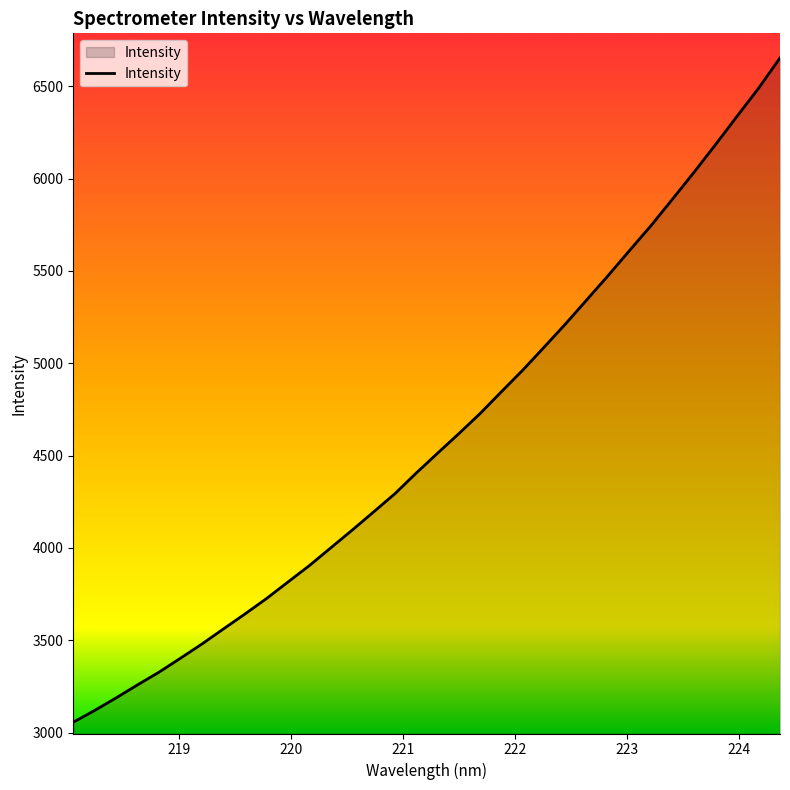

What is the difference between the maximum and minimum values?

3596.7